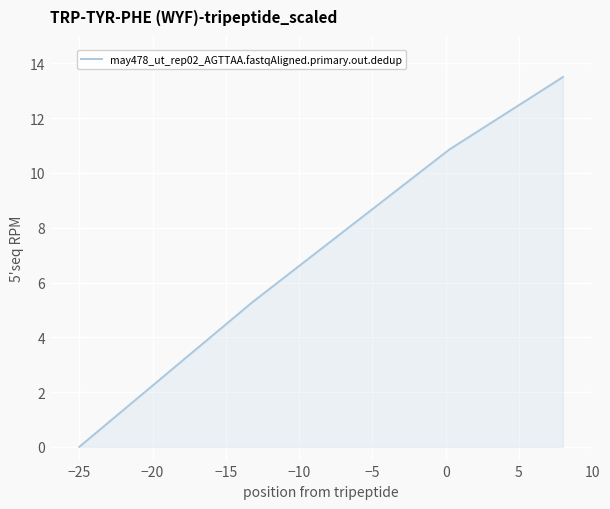

Between −25 and −20, which is larger?

−20